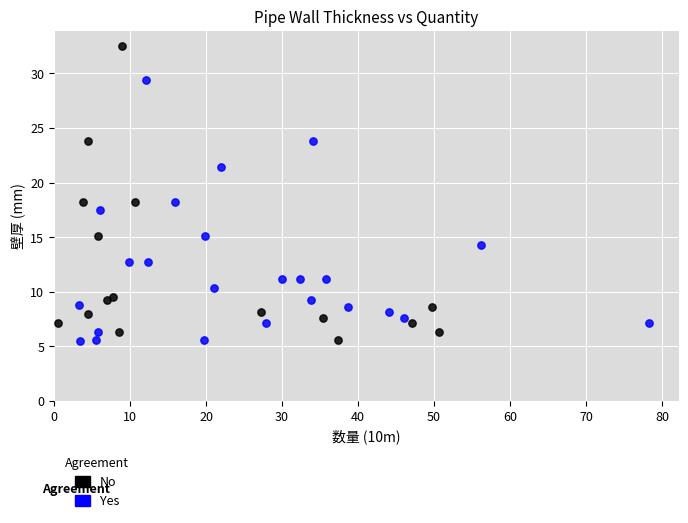

Which series has the widest spread of Y values?

No